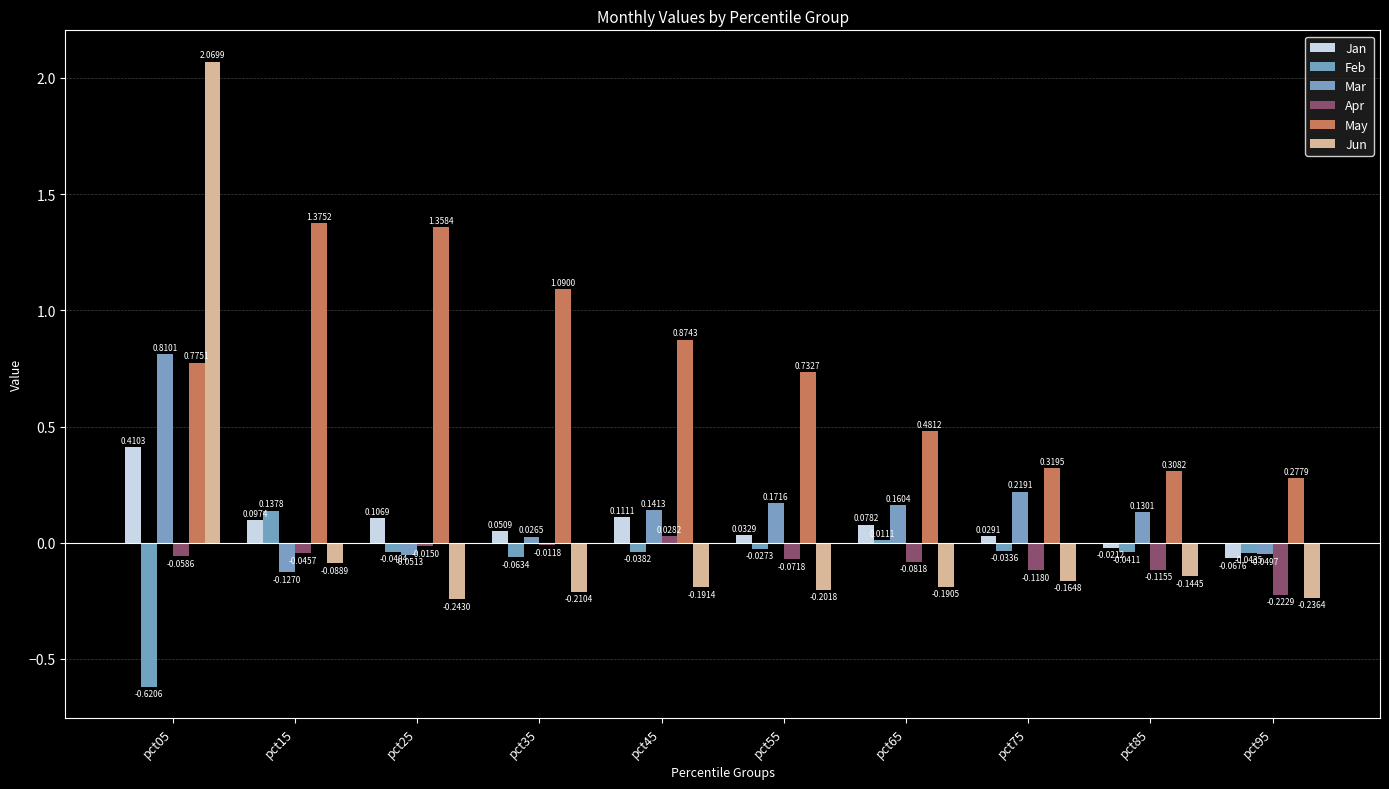

How many negative values does the Jan series have?

2